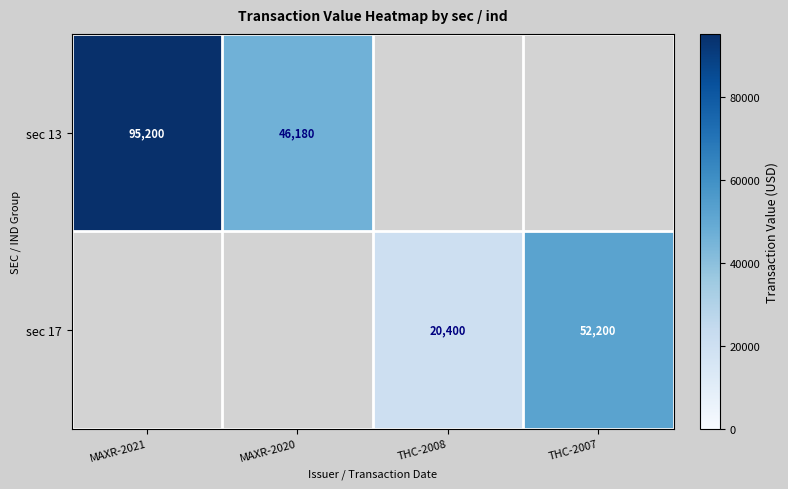

Is the value of sec 17 at THC-2008 greater than the value of sec 13 at MAXR-2020?

No